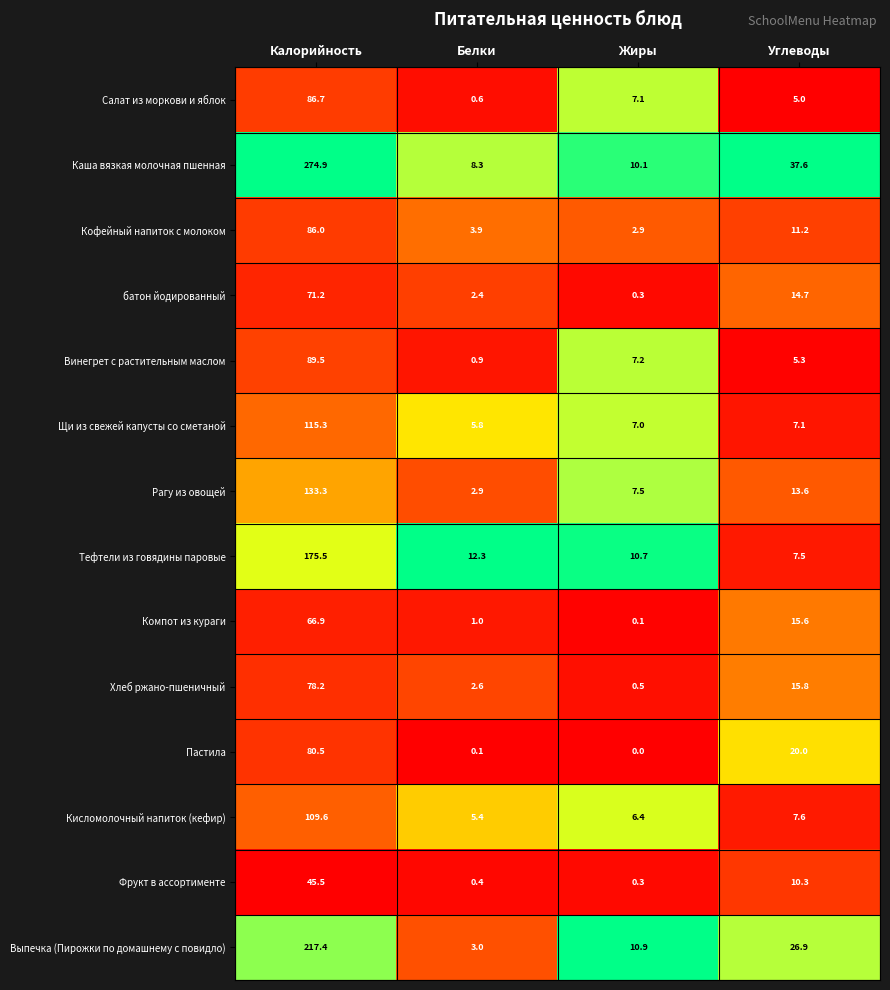

Is the value of Кофейный напиток с молоком at Жиры greater than the value of батон йодированный at Жиры?

Yes